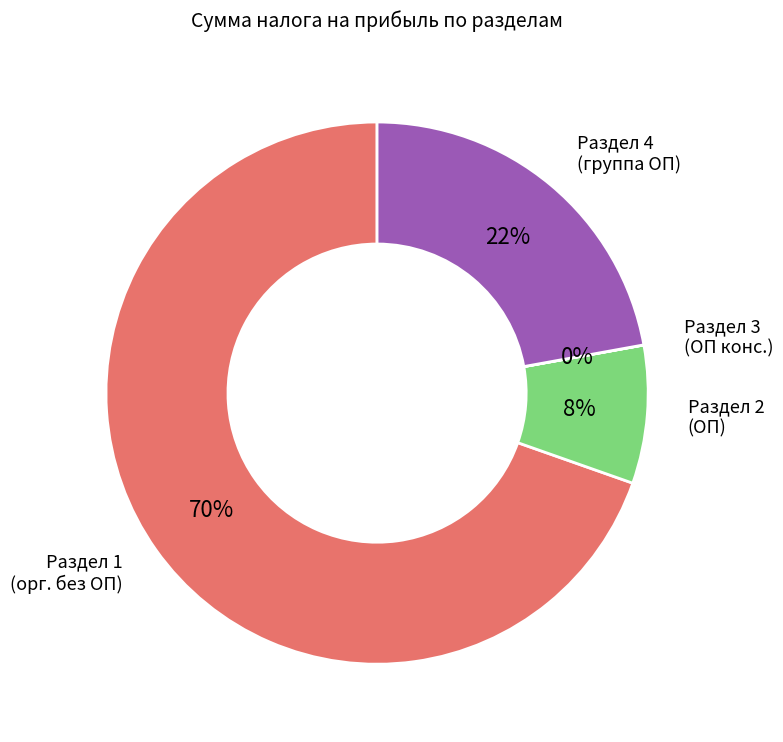

To the nearest percent, what is the average slice percentage?

25%